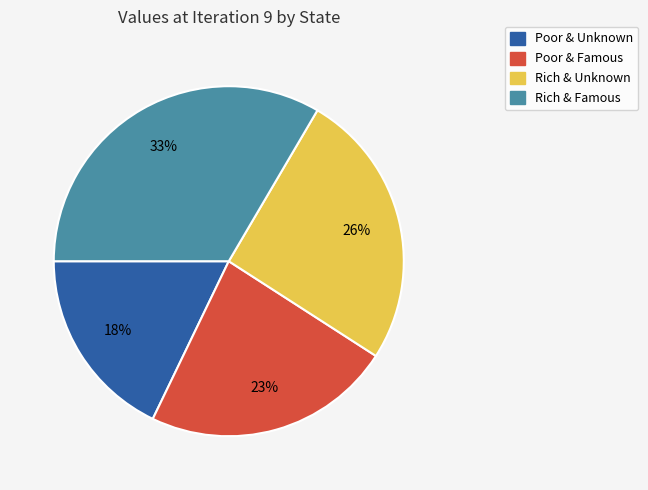

How many segments does this pie chart have?

4